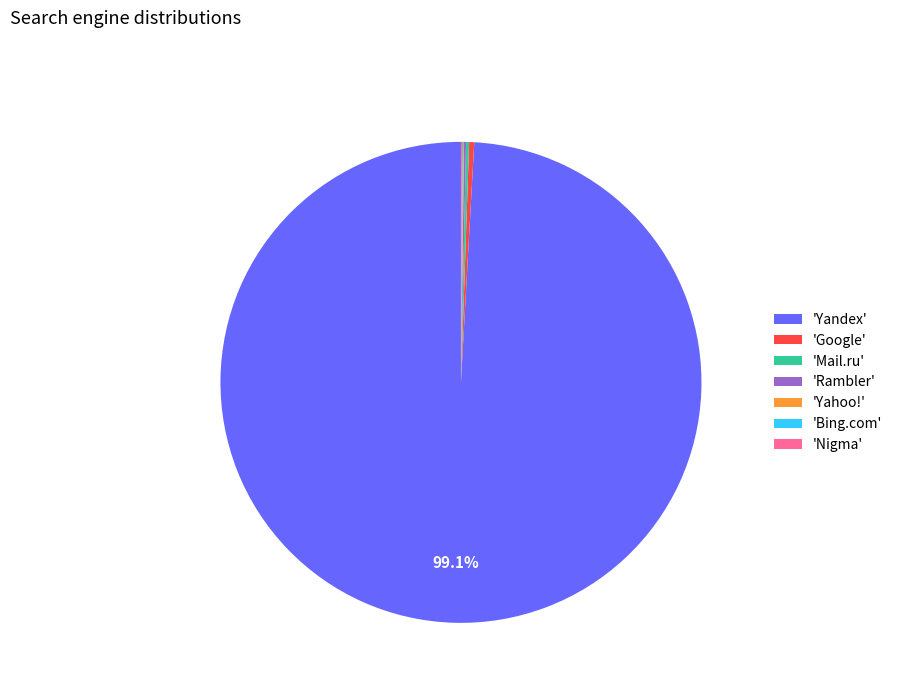

Which slice represents more than half of the pie?

'Yandex'